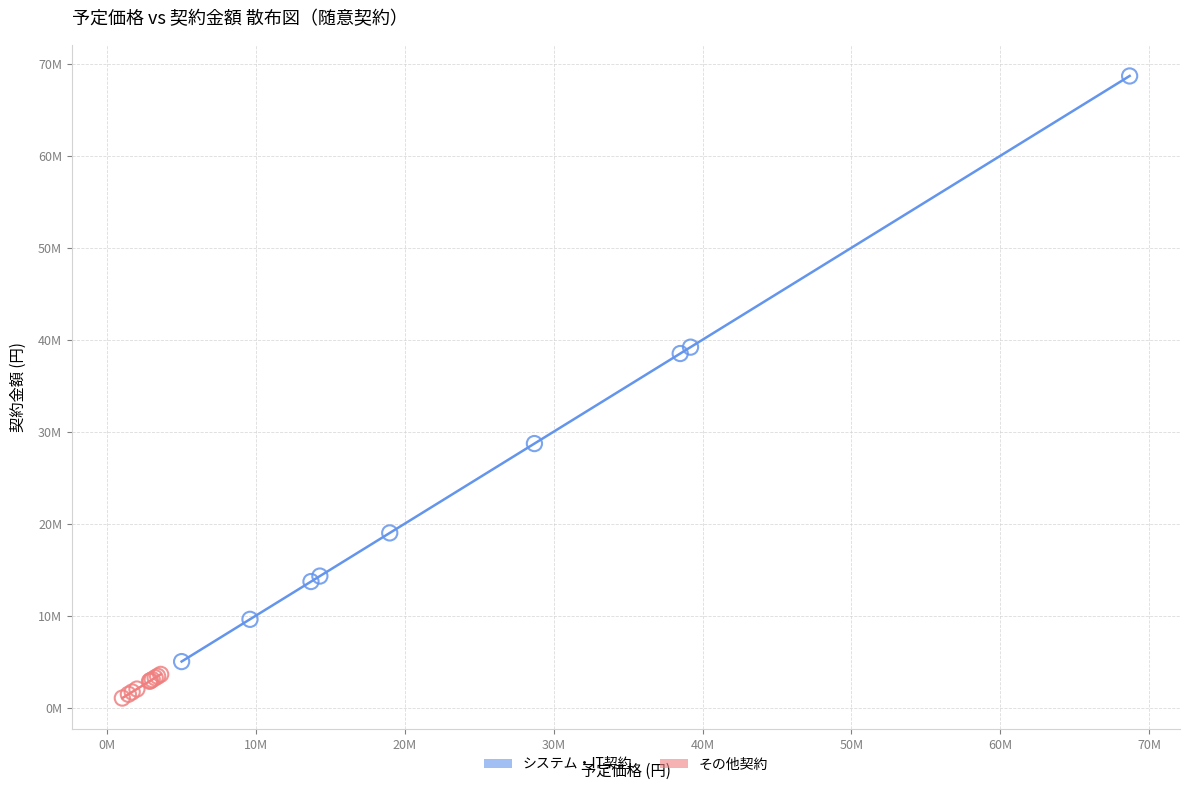

What are all the series names shown in the legend?

システム・IT契約, その他契約